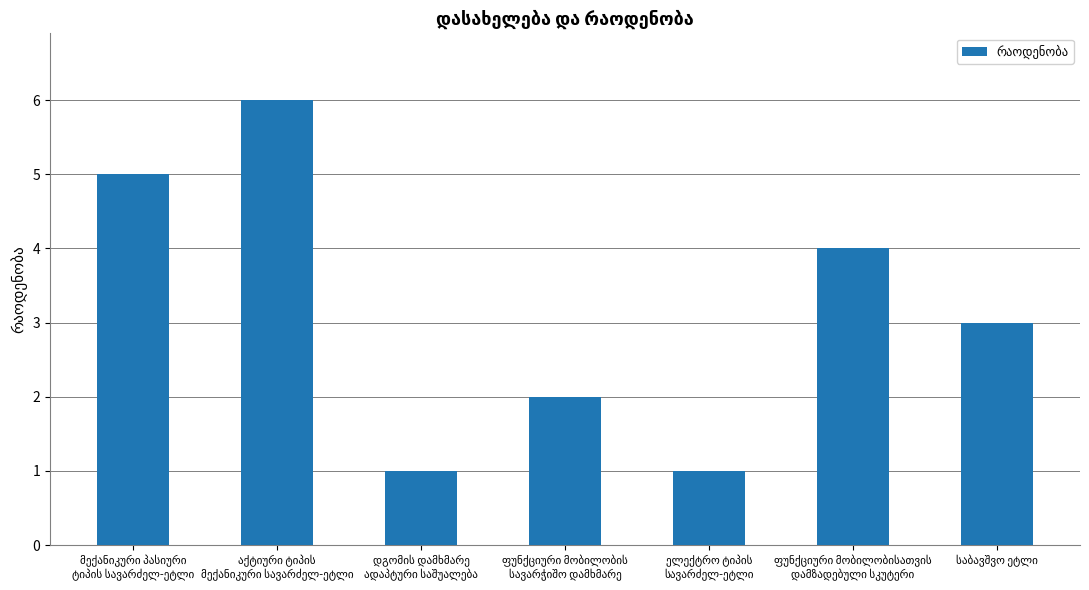

What is the greatest value displayed?

6